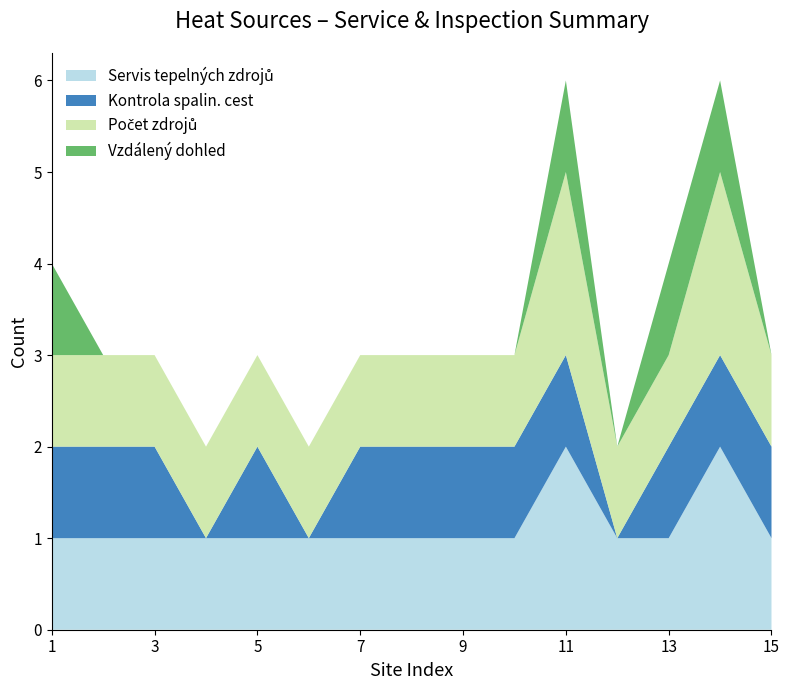

Reading right to left, extract all data points from this chart.

Servis tepelných zdrojů: 1	2	1	1	2	1	1	1	1	1	1	1	1	1	1
Kontrola spalin. cest: 1	1	1	0	1	1	1	1	1	0	1	0	1	1	1
Počet zdrojů: 1	2	1	1	2	1	1	1	1	1	1	1	1	1	1
Vzdálený dohled: 0	1	1	0	1	0	0	0	0	0	0	0	0	0	1